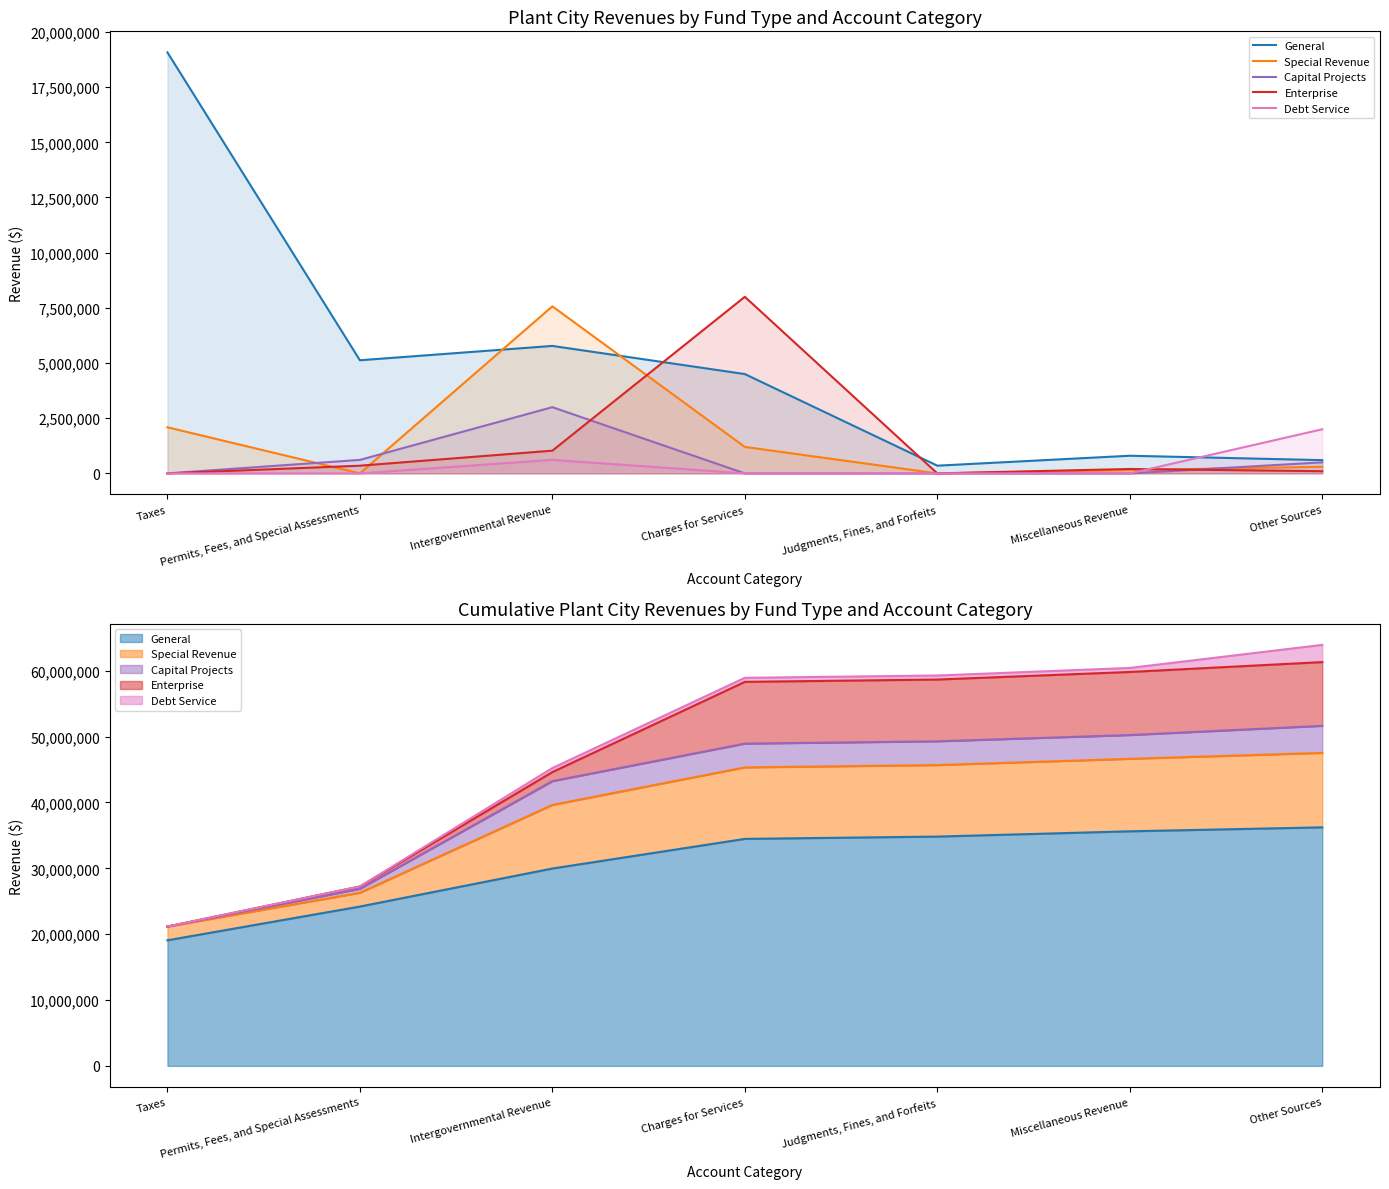

What is the difference between the second highest and second lowest values in the Capital Projects series?

611602